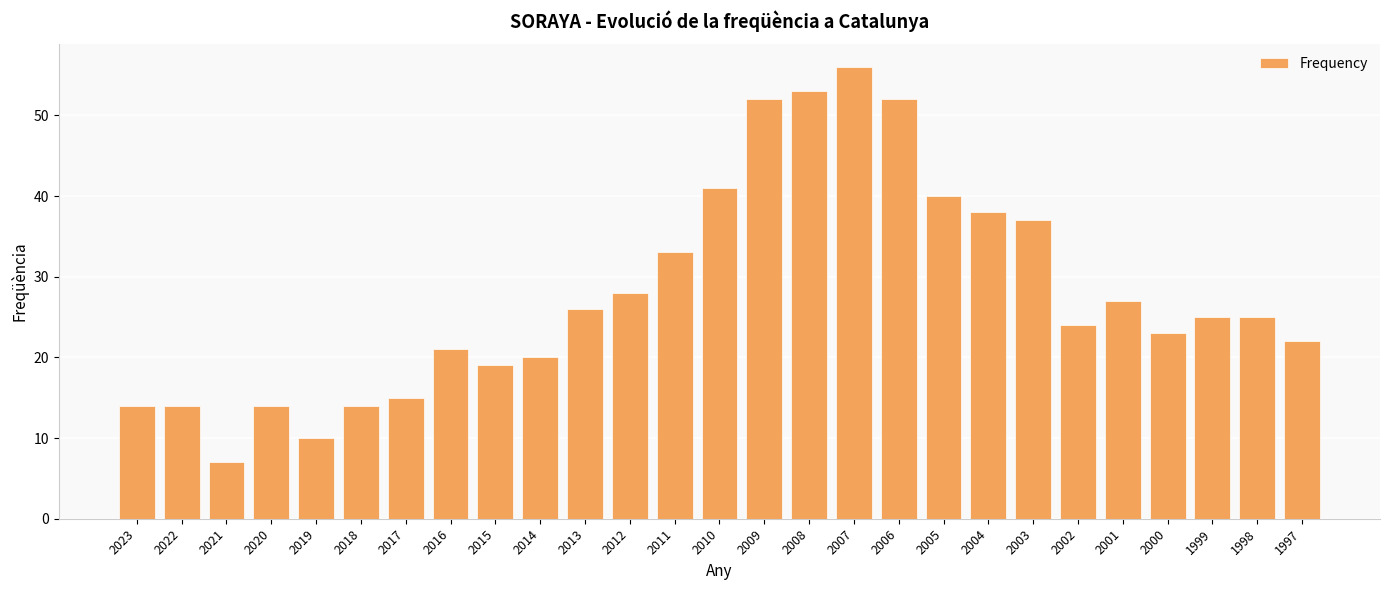

What is the approximate value at 2006, to the nearest 10?

50